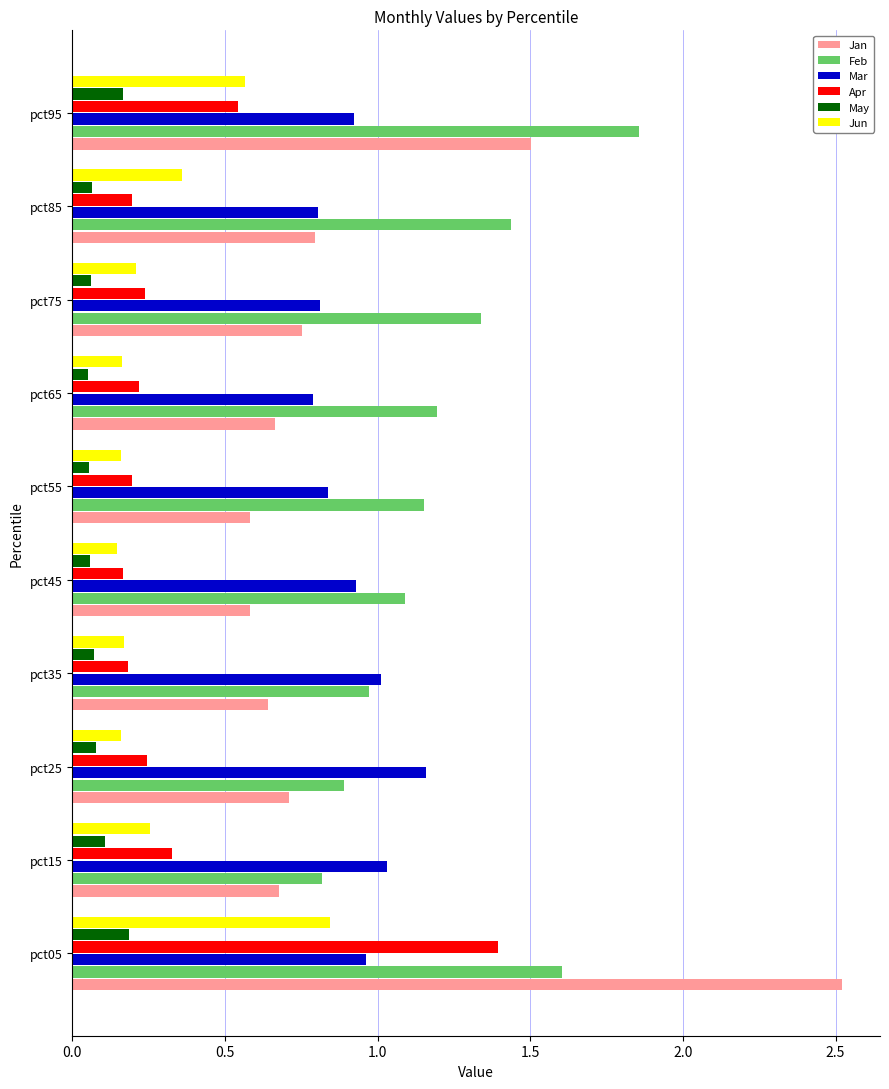

At which label does Jun reach its peak?

pct05